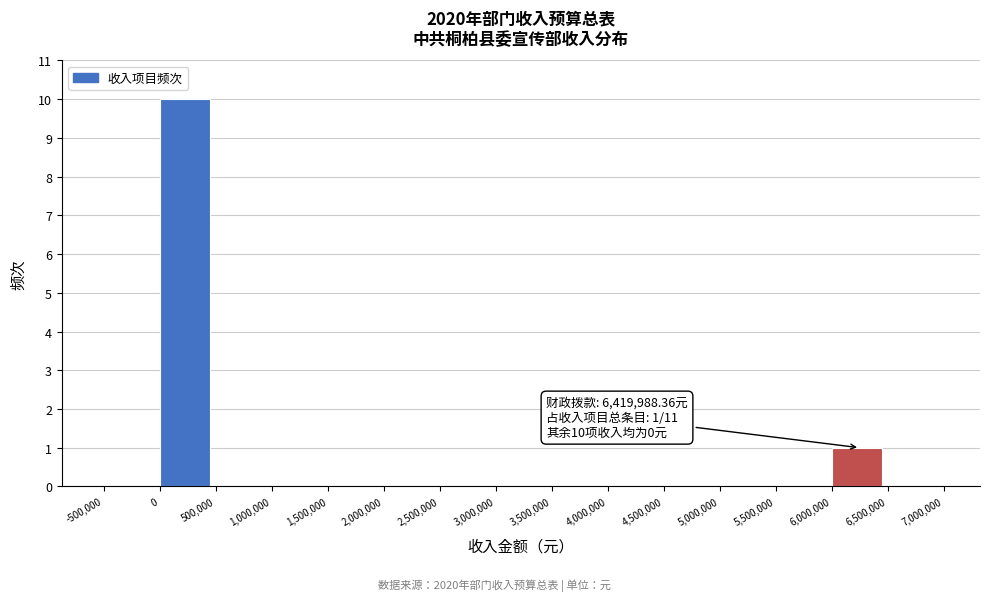

Over which range of the x-axis is the bar tallest?

0 to 500,000